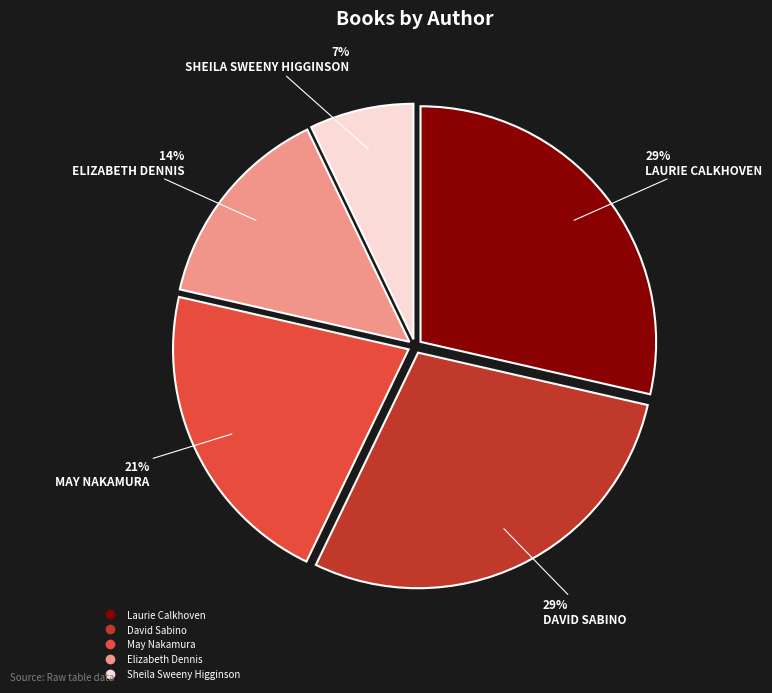

To the nearest percent, what is the average slice percentage?

20%